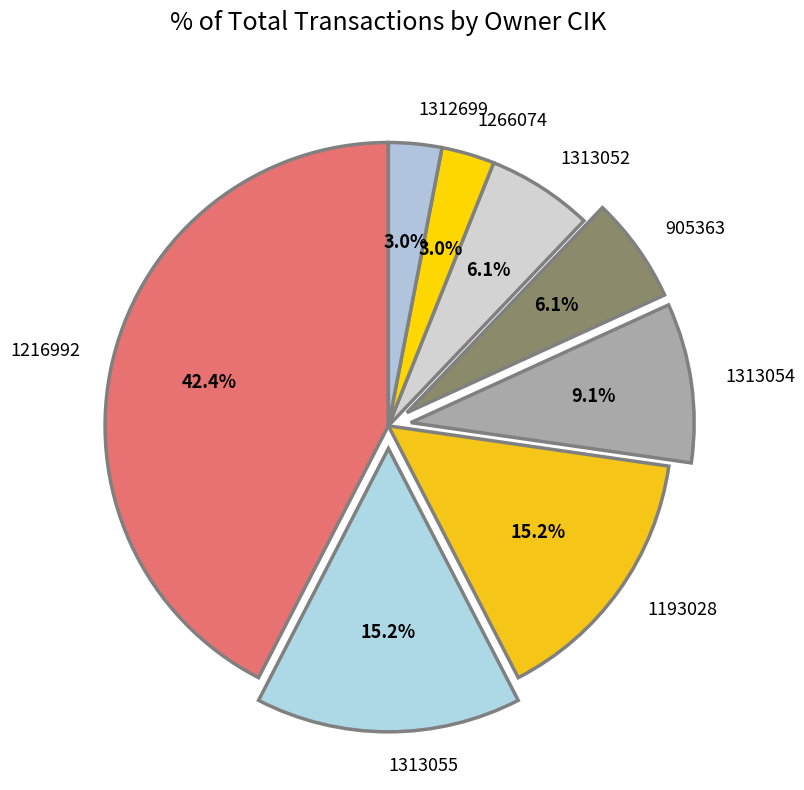

Which has a higher value, 1266074 or 1193028?

1193028